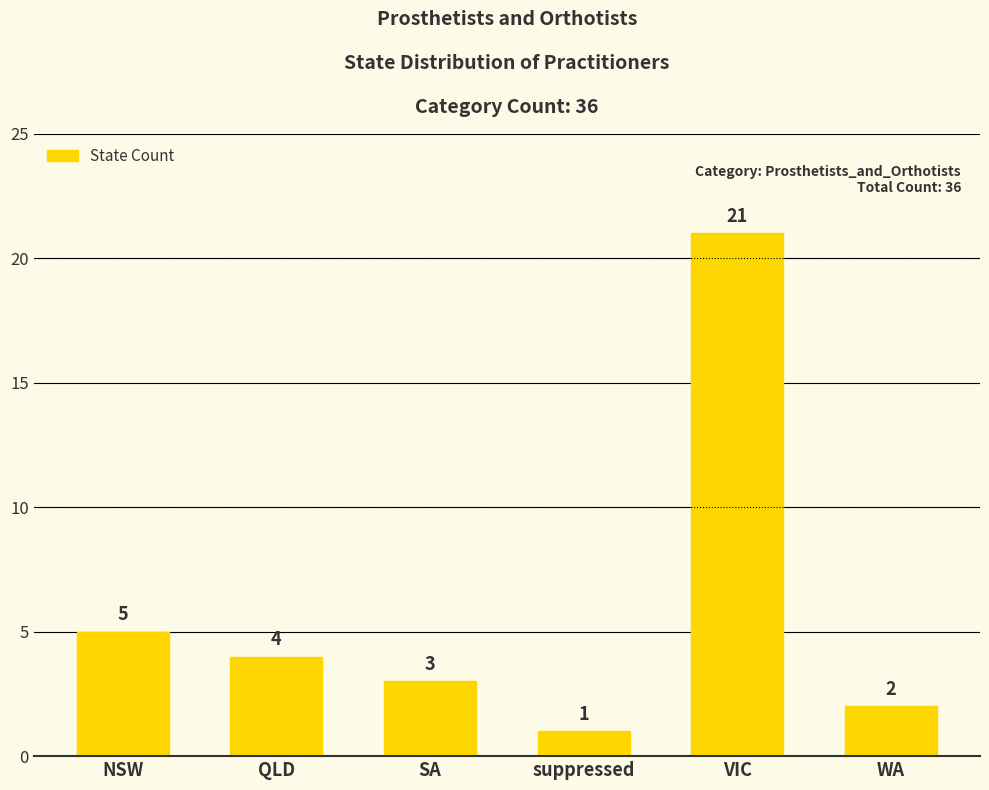

What position from the right is NSW?

6